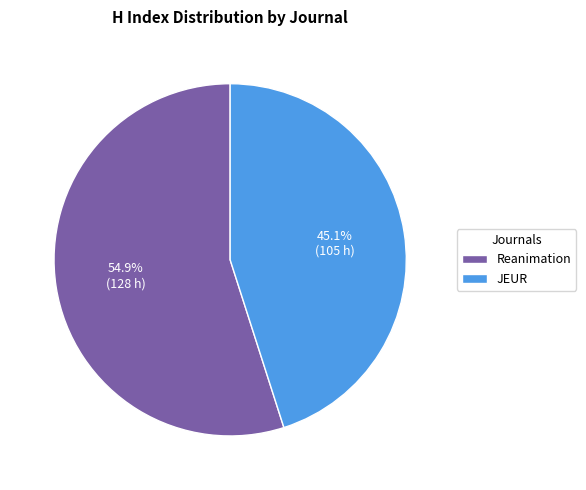

To the nearest percent, what is the difference between the Reanimation and JEUR slice percentages?

10%